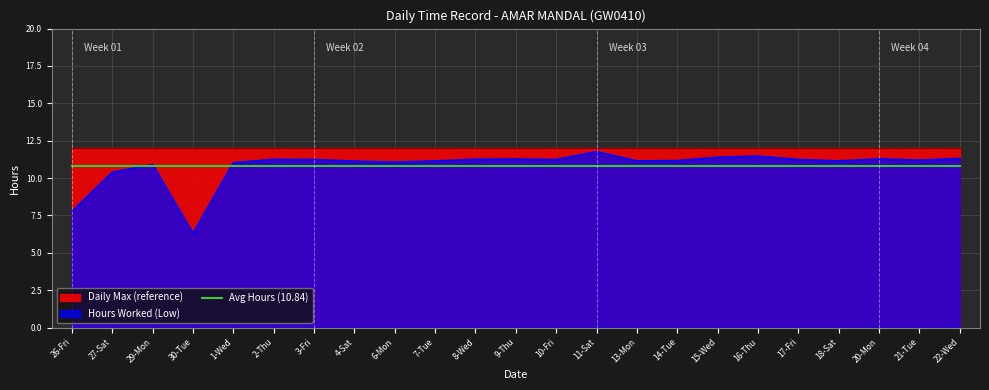

How many values are below 11?

4